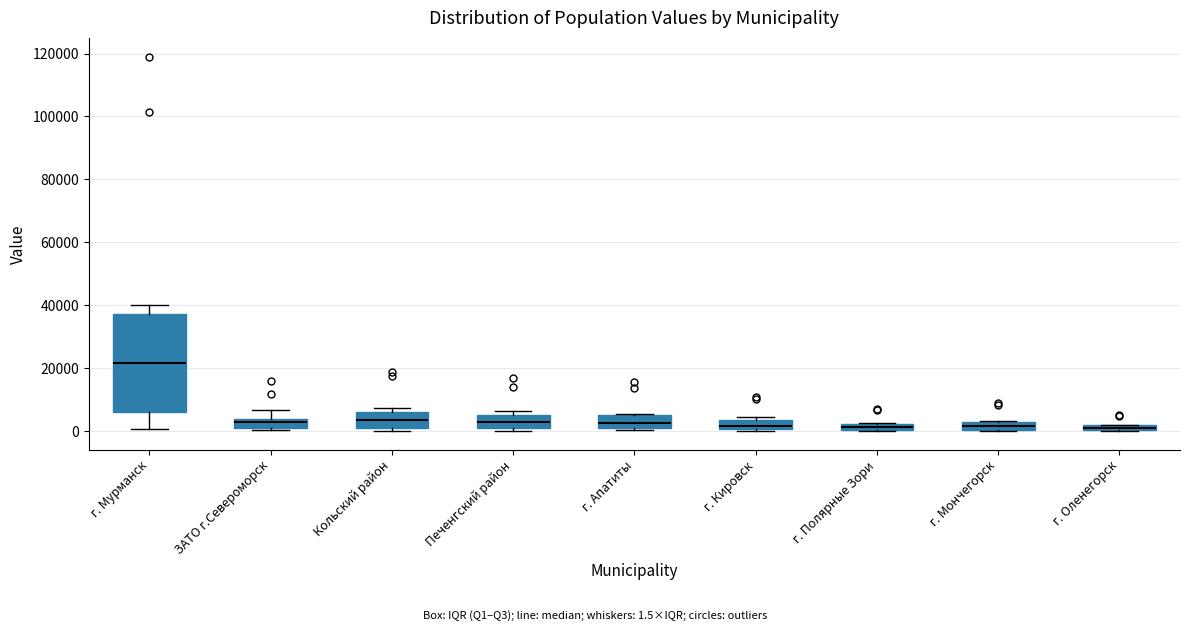

Where is the upper edge of the box for ЗАТО г.Североморск on the y-axis? The values are not printed on the chart, so give them approximately, as read against the axis.

4000